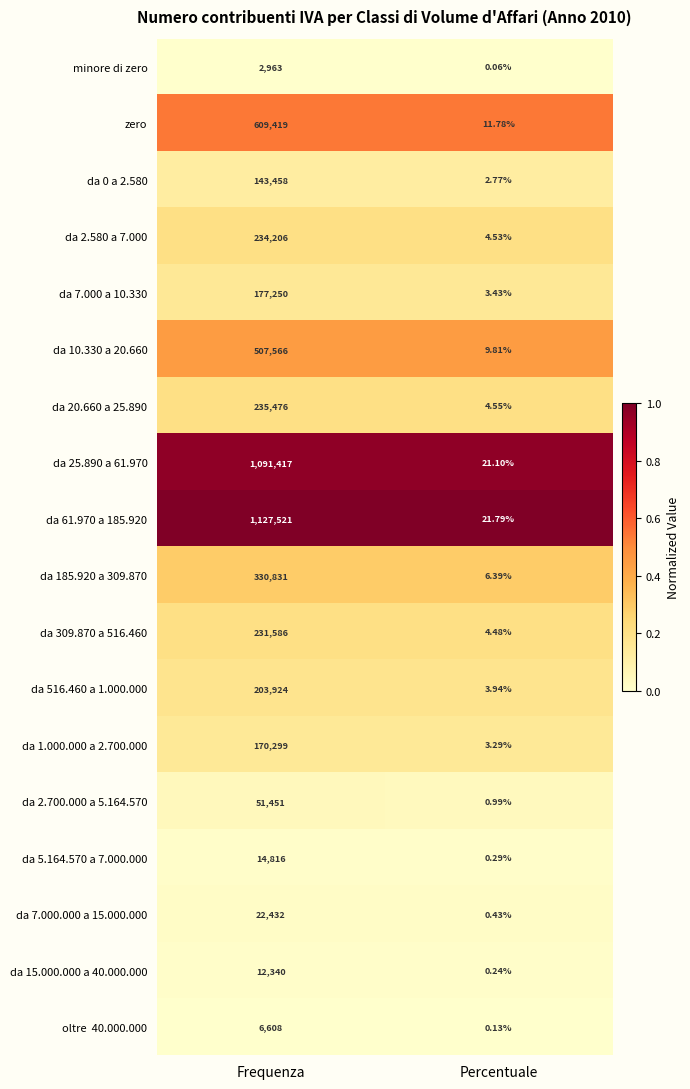

At which label is da 10.330 a 20.660 closest to 253787?

Percentuale